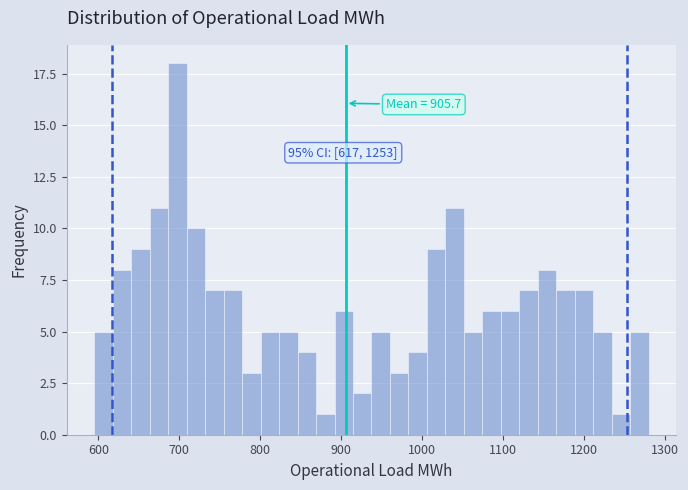

Read against the x-axis, roughly where is the centre of the tallest bar?

700